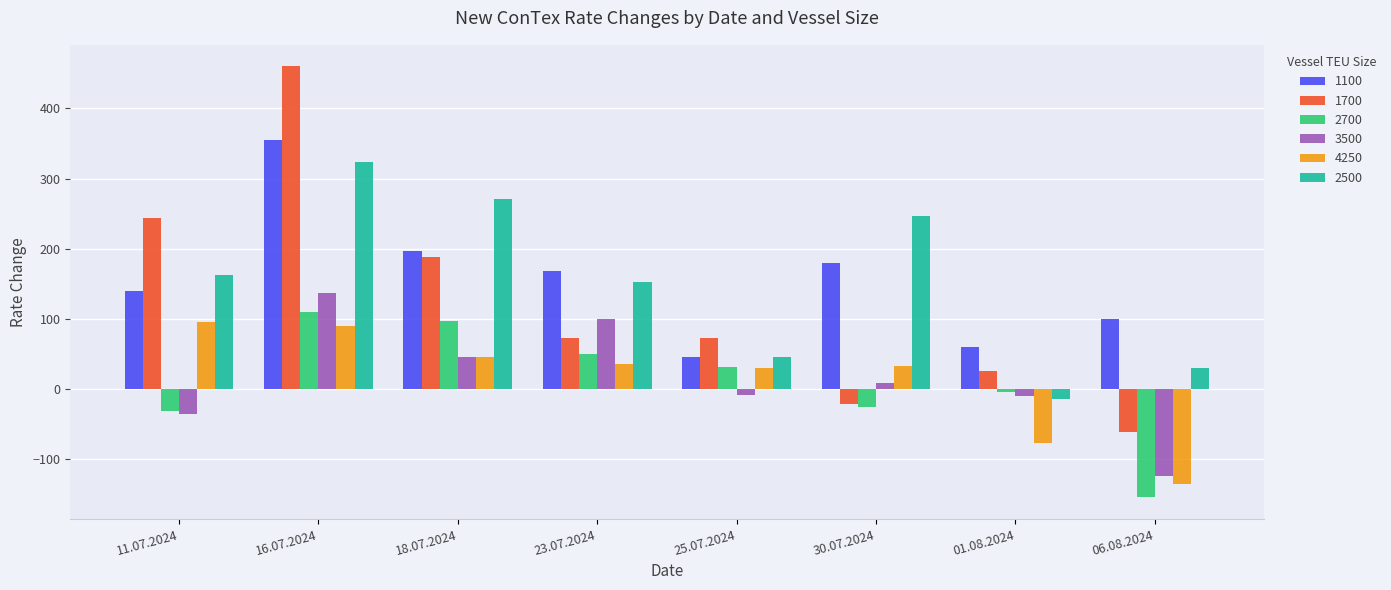

Which series has the widest spread of values?

1700